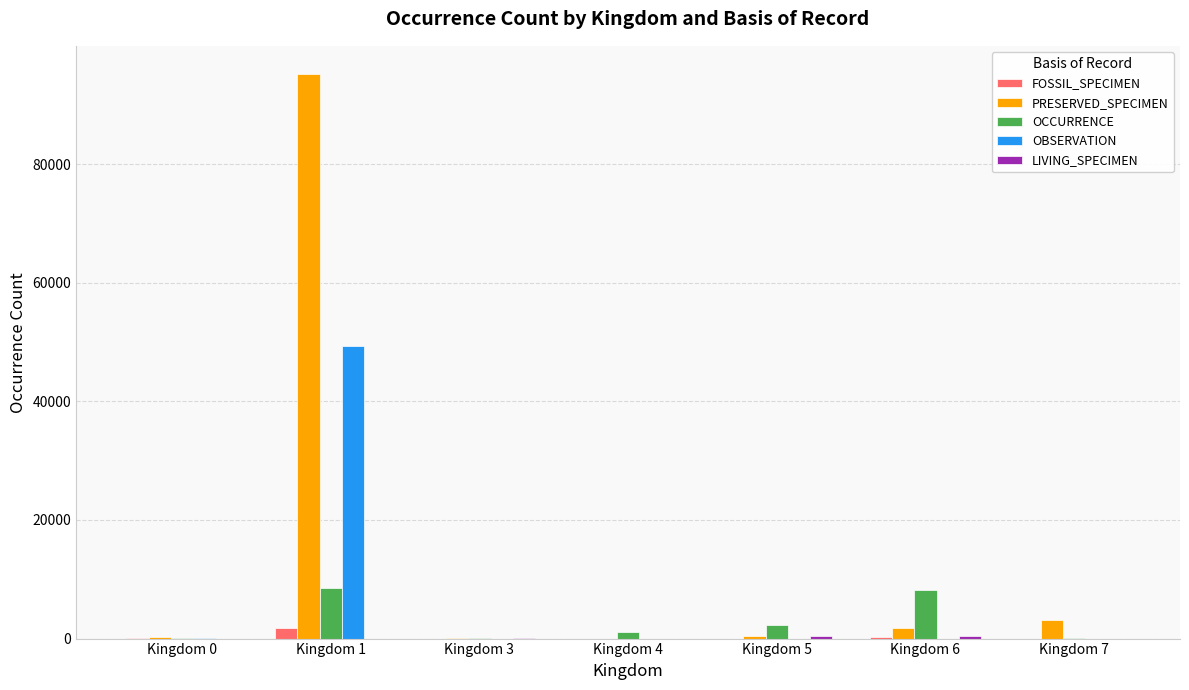

At which category is the sum across all series the highest?

Kingdom 1